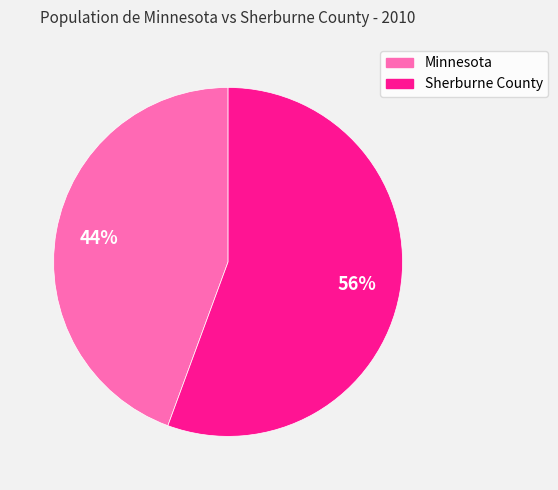

Which slice is the smallest?

Minnesota